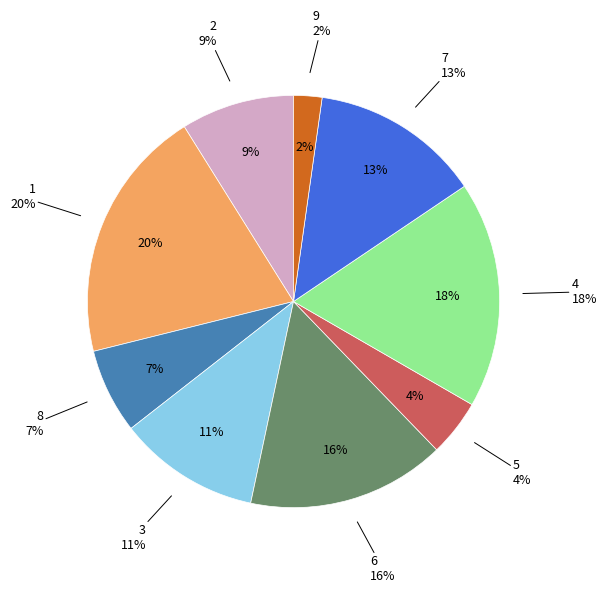

What is the total percentage of 8 and 3?

17.8%